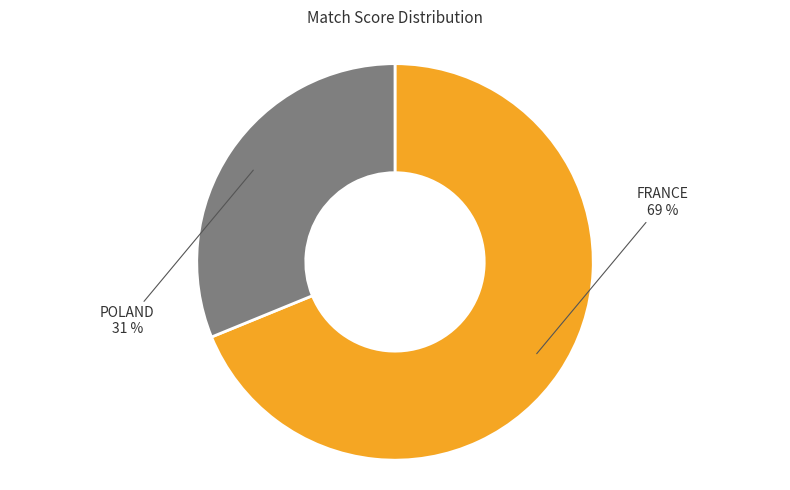

Is there a majority slice in this chart?

Yes